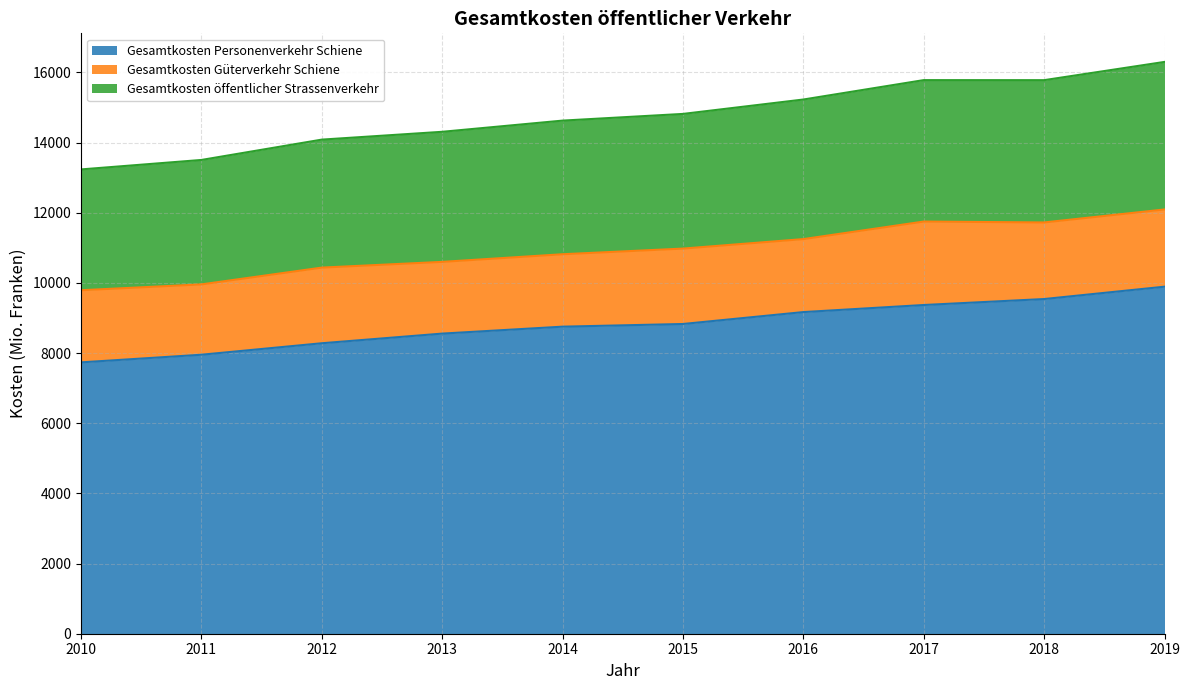

What is the difference between the Gesamtkosten Personenverkehr Schiene values at 2011 and 2014?

800.3